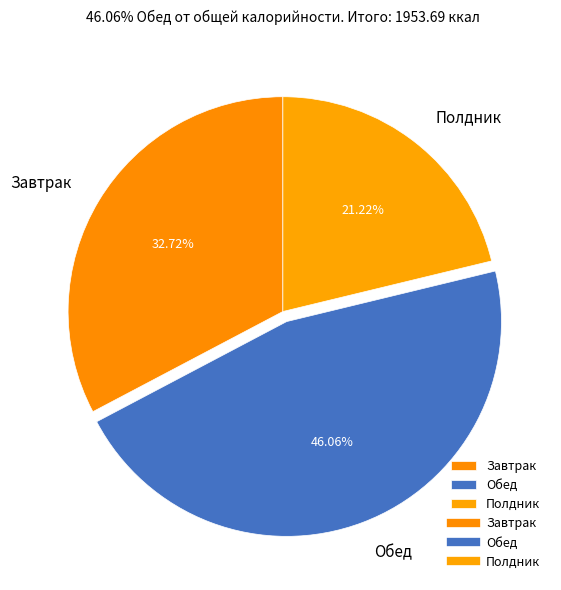

Rank the categories by value from lowest to highest.

Полдник, Завтрак, Обед